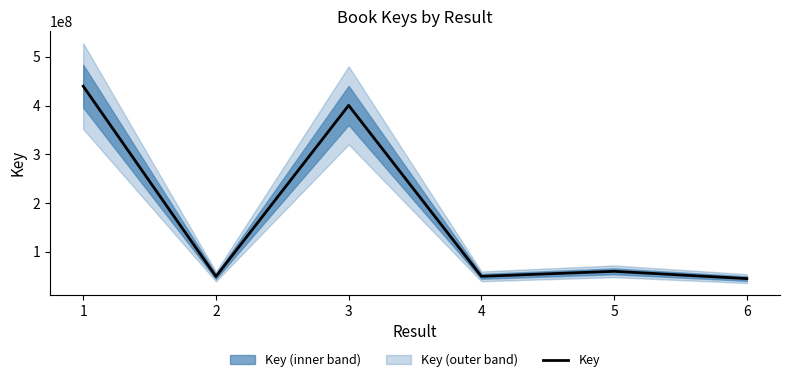

What is the difference between the second highest and second lowest values?

350959674